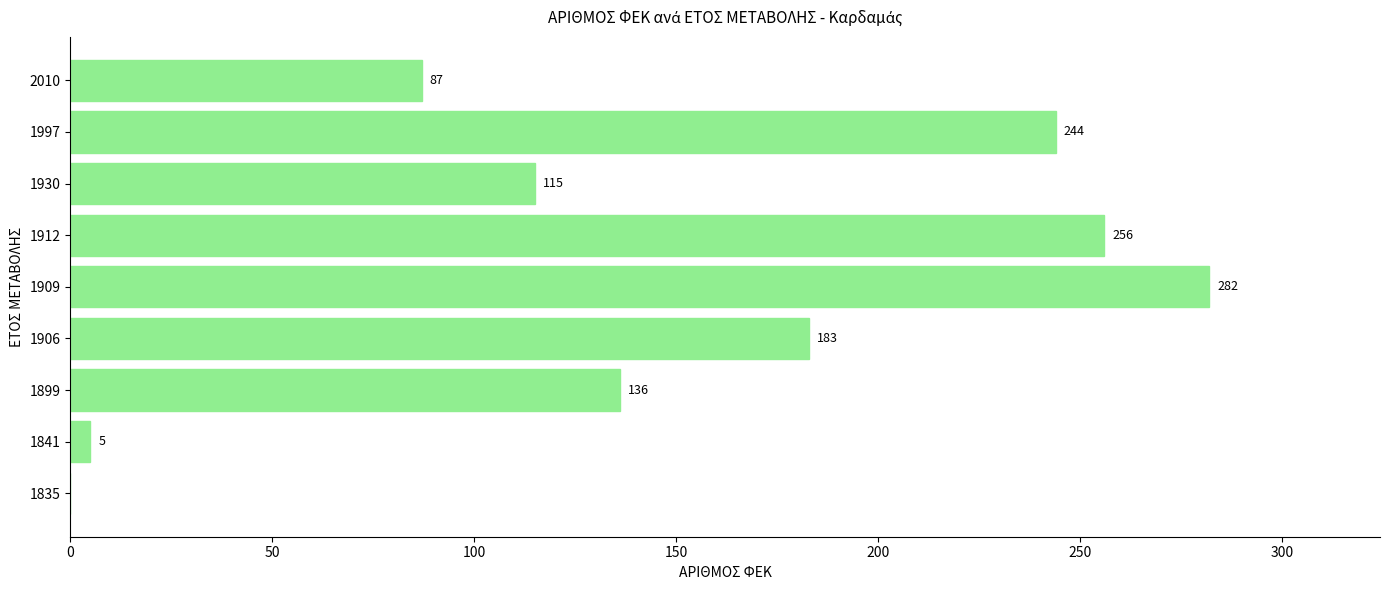

Where is the data nearest to the value 141?

1899